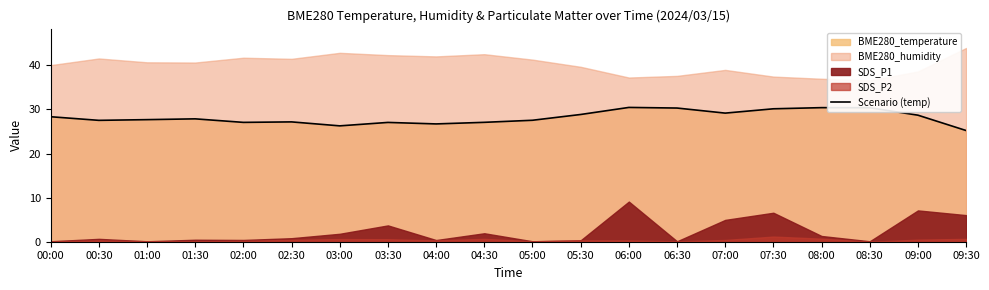

The Scenario (temp) series shows 30.1 at 07:30. True or false?

True